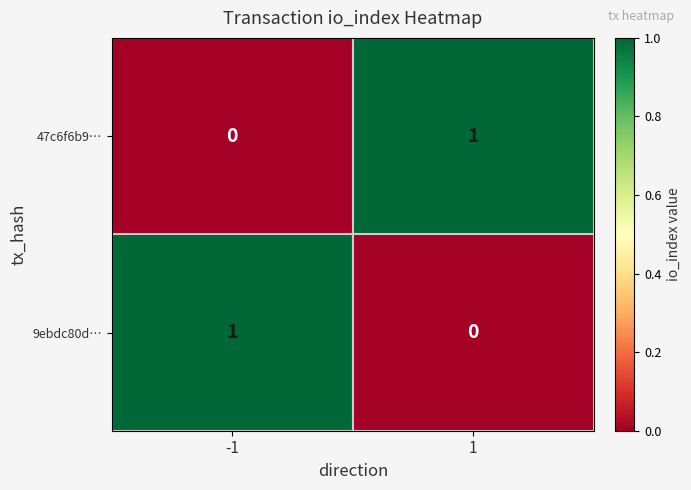

Is the value of 9ebdc80d… at 1 greater than the value of 47c6f6b9… at 1?

No